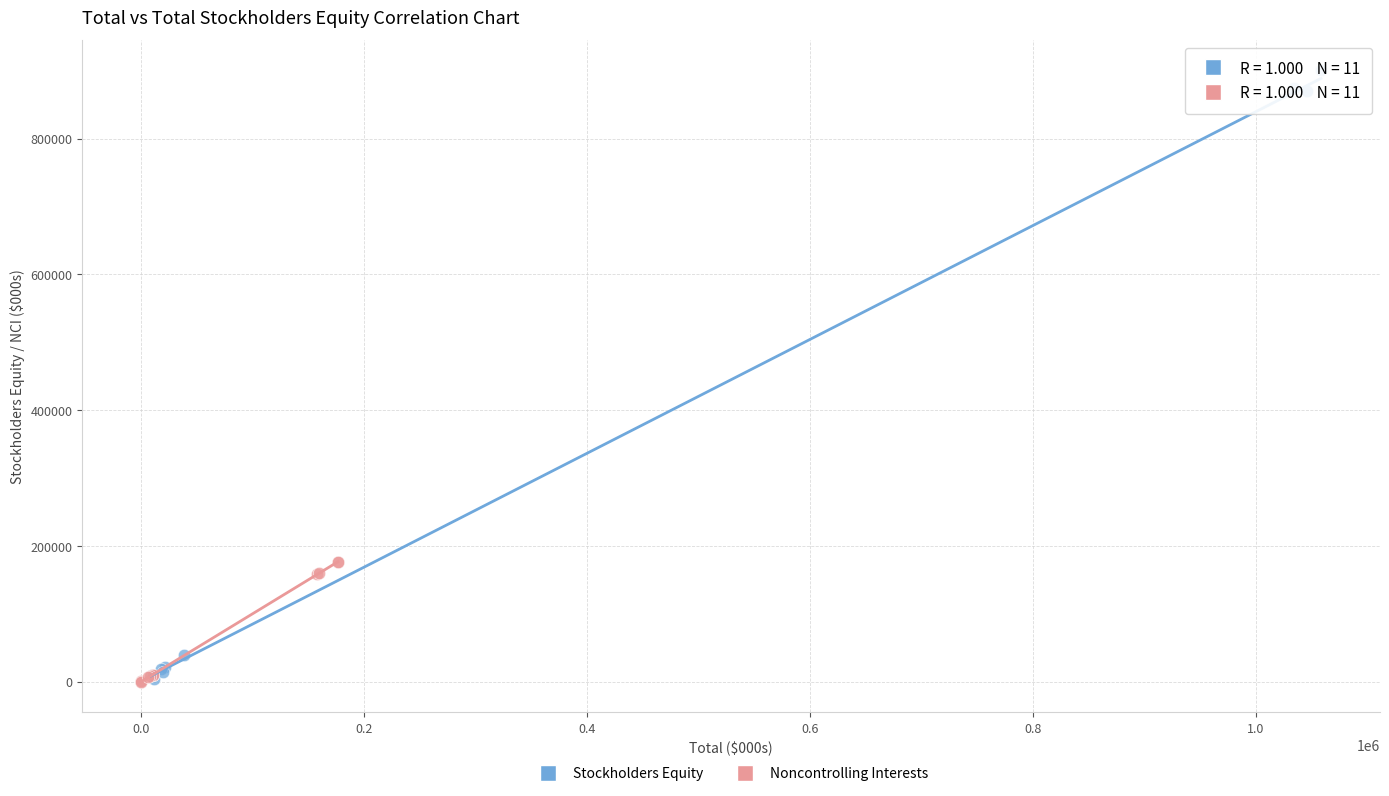

Which series has the widest spread of Y values?

Stockholders Equity